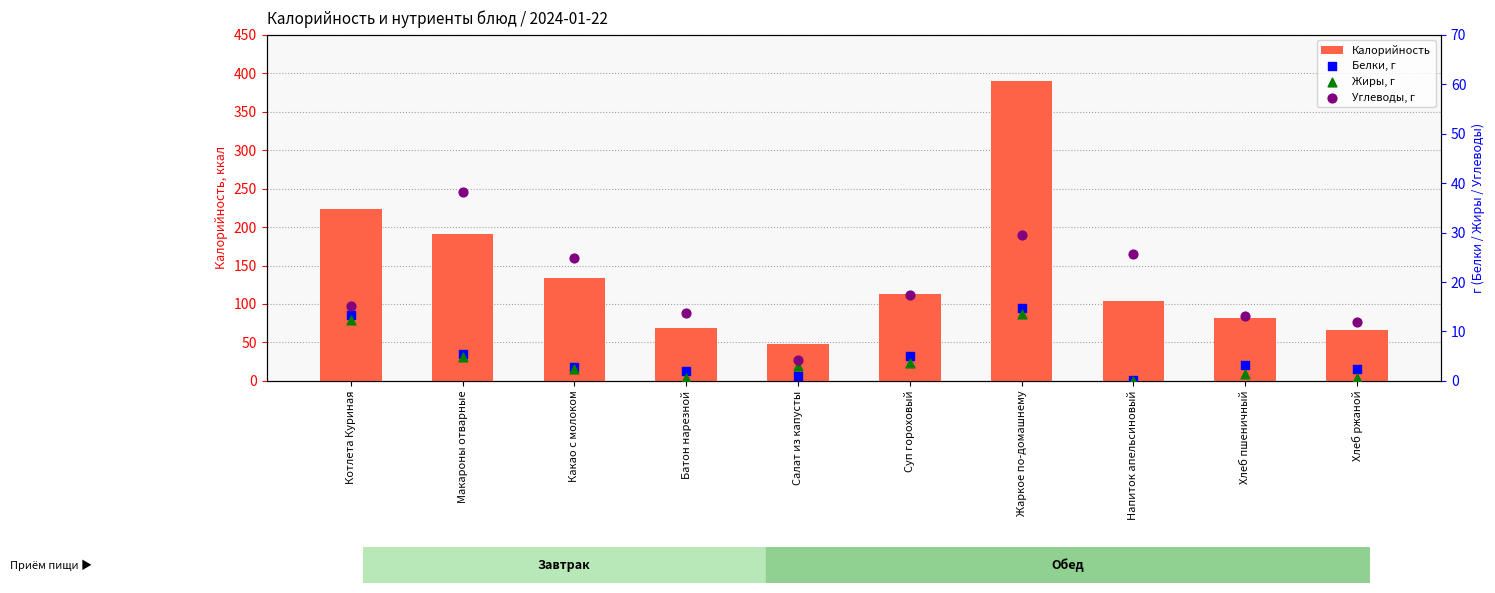

Which series has the largest total across all categories?

Калорийность